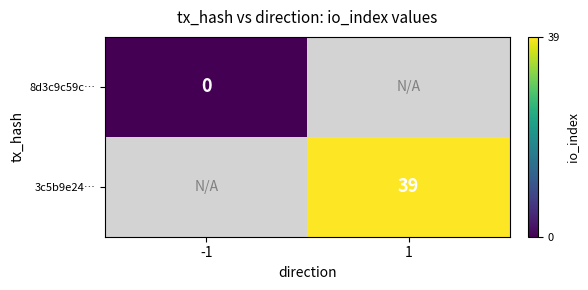

What is the greatest value displayed?

39.0